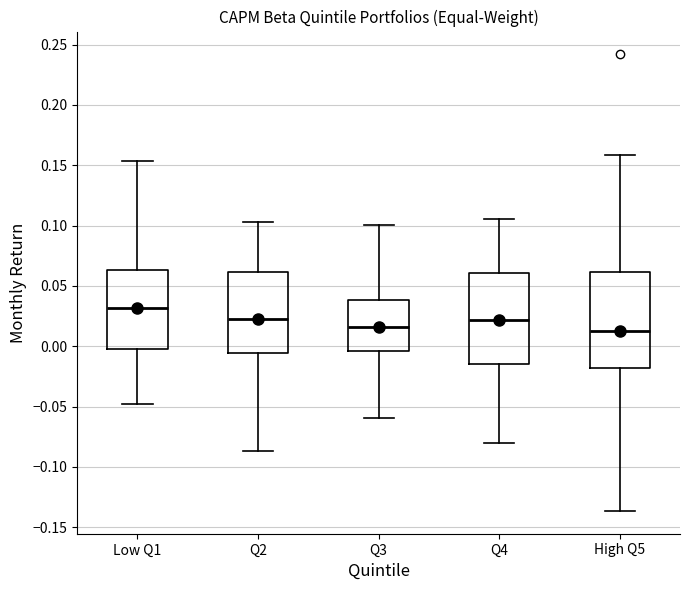

Reading left to right, read every box against the y-axis: the position of its median line, the range the box covers, and the ends of its whiskers. The values are not printed on the chart, so give them approximately, as read against the axis.

Low Q1: median 0.030, box 0.000 to 0.065, whiskers -0.050 to 0.155
Q2: median 0.020, box -0.005 to 0.060, whiskers -0.085 to 0.105
Q3: median 0.015, box -0.005 to 0.040, whiskers -0.060 to 0.100
Q4: median 0.020, box -0.015 to 0.060, whiskers -0.080 to 0.105
High Q5: median 0.010, box -0.020 to 0.060, whiskers -0.135 to 0.160